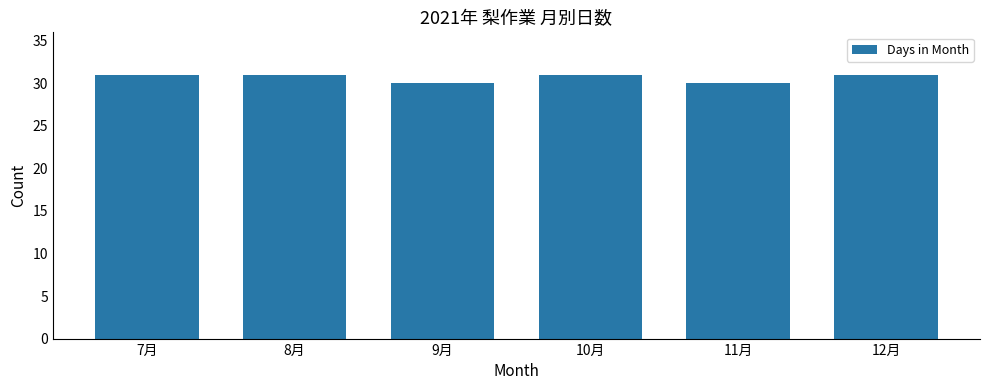

Is it true that the value at 7月 is 31?

True